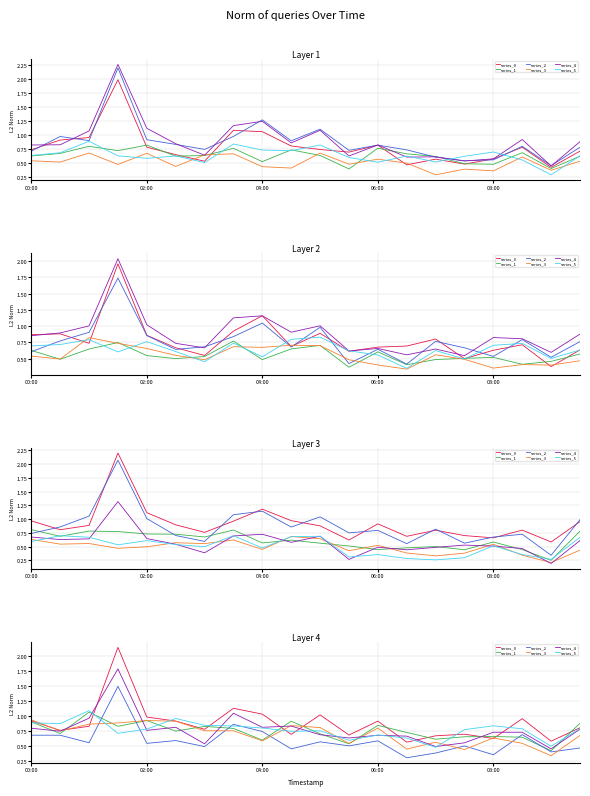

What is the label of the 18th point from the left?

17